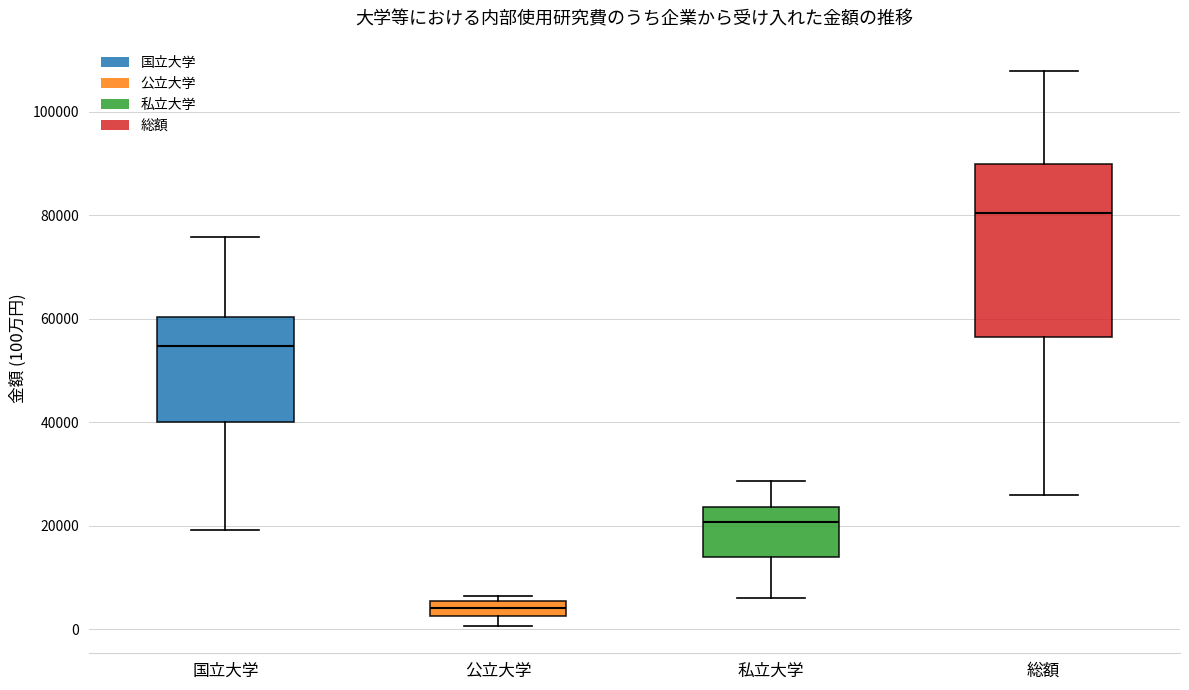

Where does the lower whisker of the box for 総額 end on the y-axis? The values are not printed on the chart, so give them approximately, as read against the axis.

26000